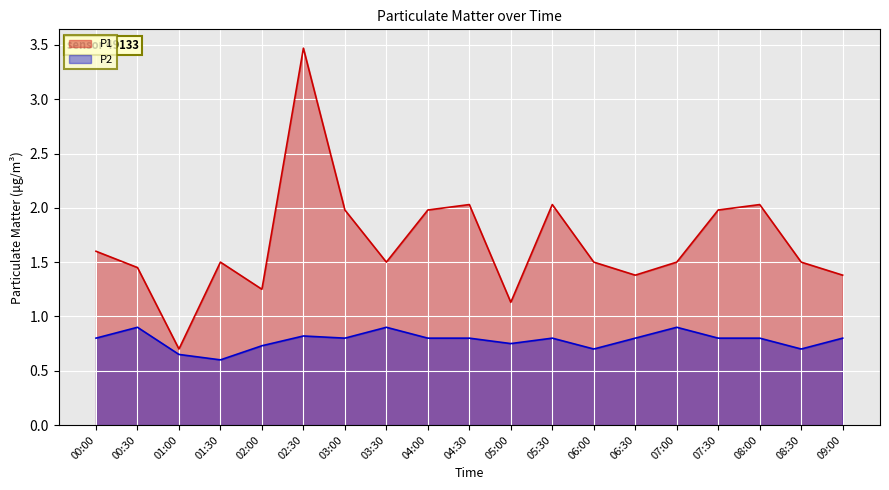

What is the sum of all P2 values?

14.8